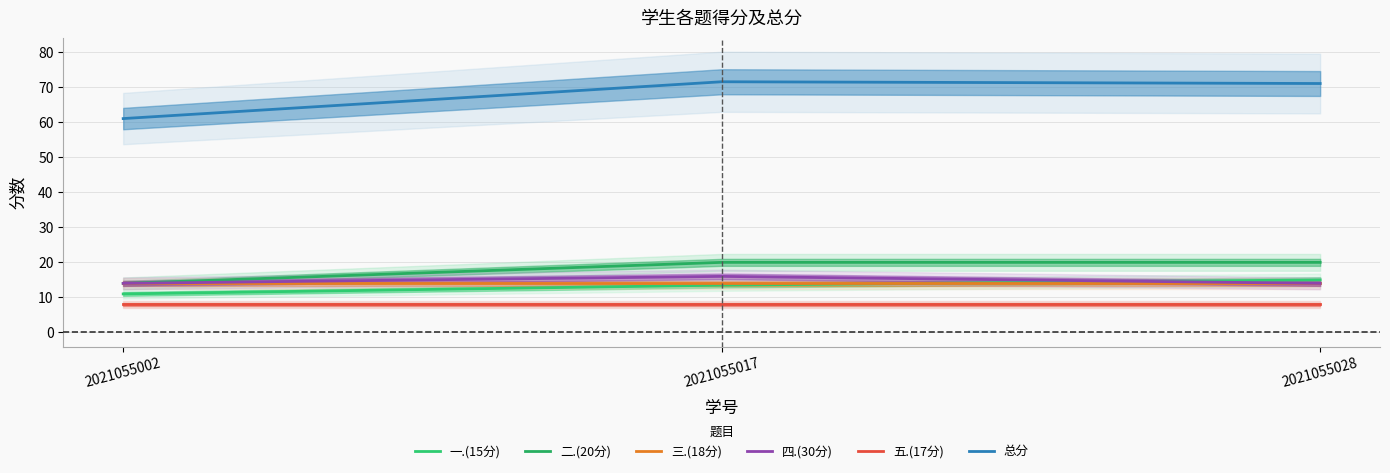

Reading left to right, what are all the values shown in this chart?

一.(15分): 11.0	13.5	15.0
二.(20分): 14.0	20.0	20.0
三.(18分): 14.0	14.0	14.0
四.(30分): 14.0	16.0	14.0
五.(17分): 8.0	8.0	8.0
总分: 61.0	71.5	71.0